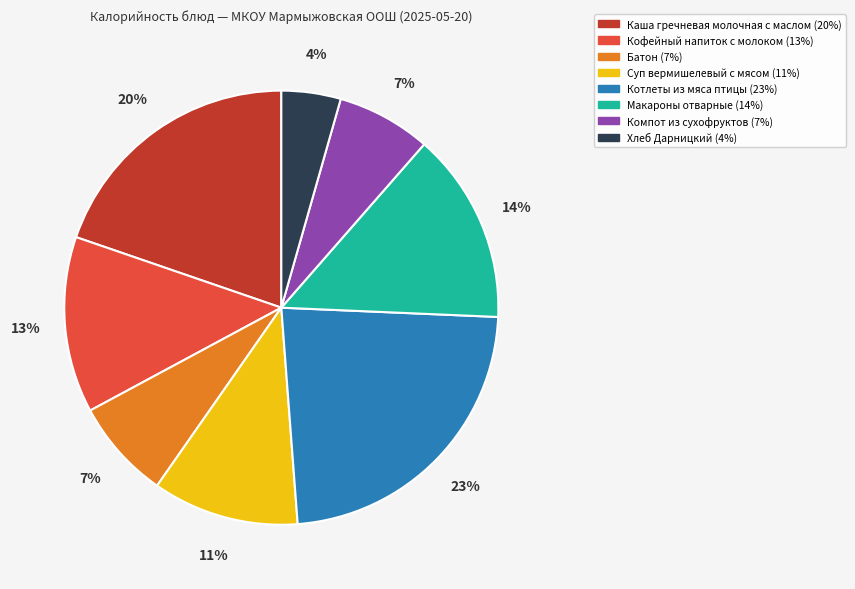

Which category has the smallest portion of the pie?

Хлеб Дарницкий